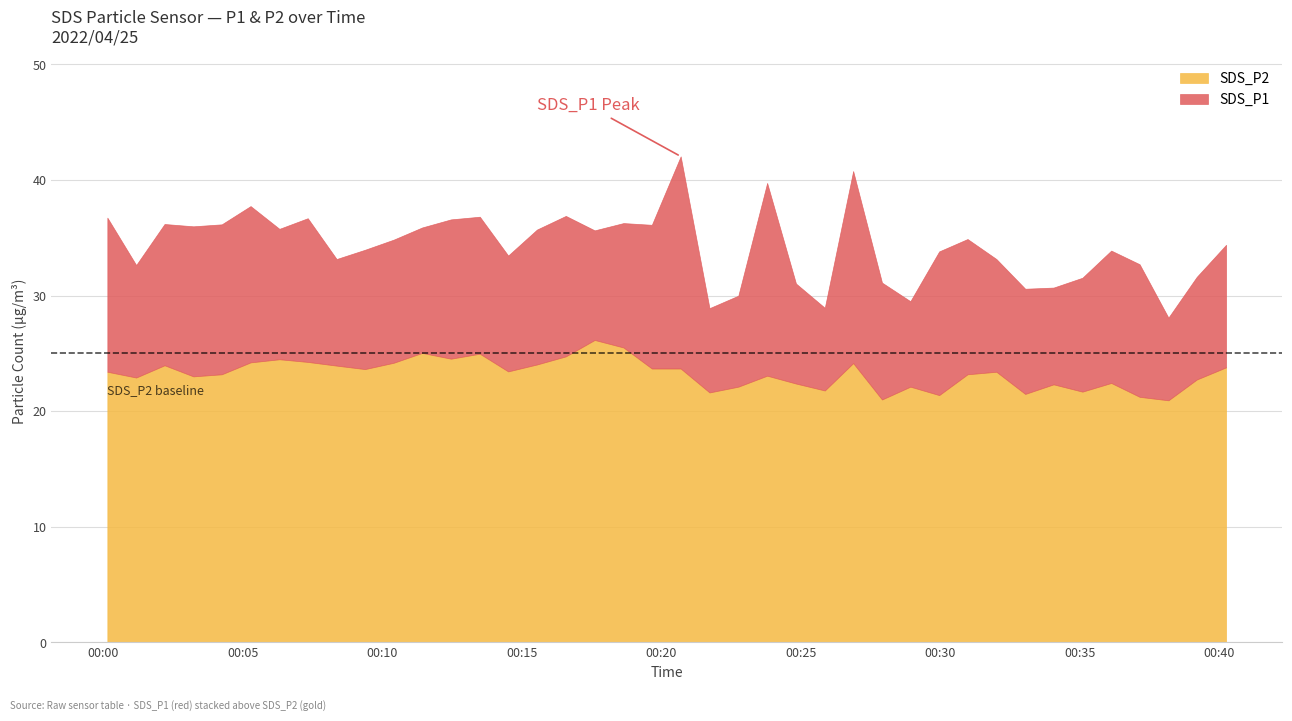

True or false: SDS_P1 and SDS_P2 intersect in this chart.

False